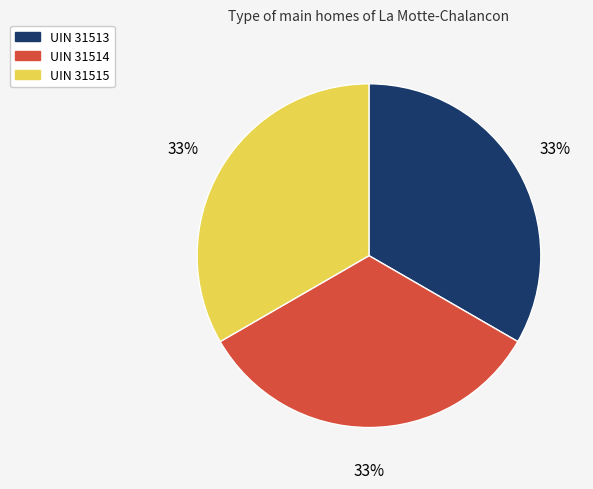

Is the sum of UIN 31513 and UIN 31515 greater than half?

Yes